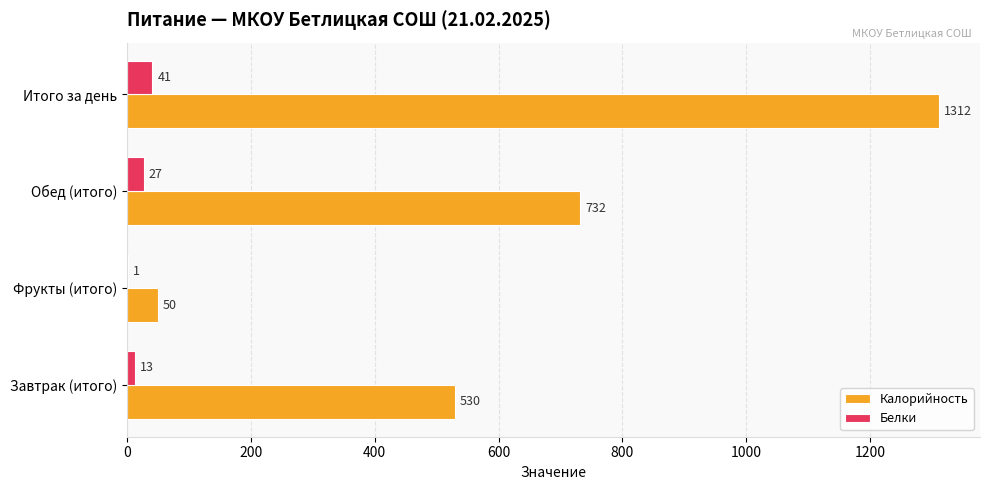

What is the sum of the Белки values at Обед (итого) and Завтрак (итого)?

40